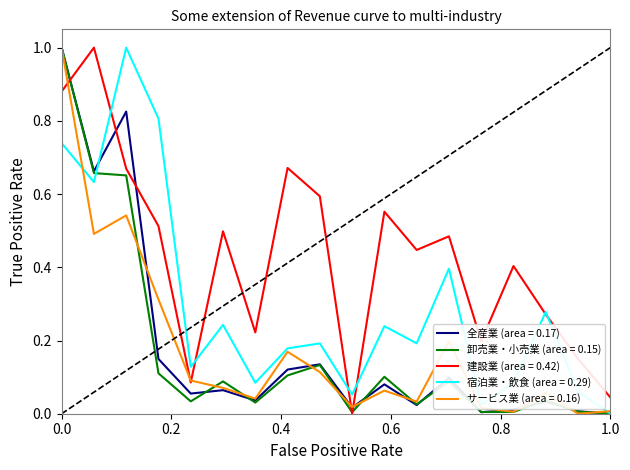

Which series has the largest total across all categories?

建設業 (area = 0.42)